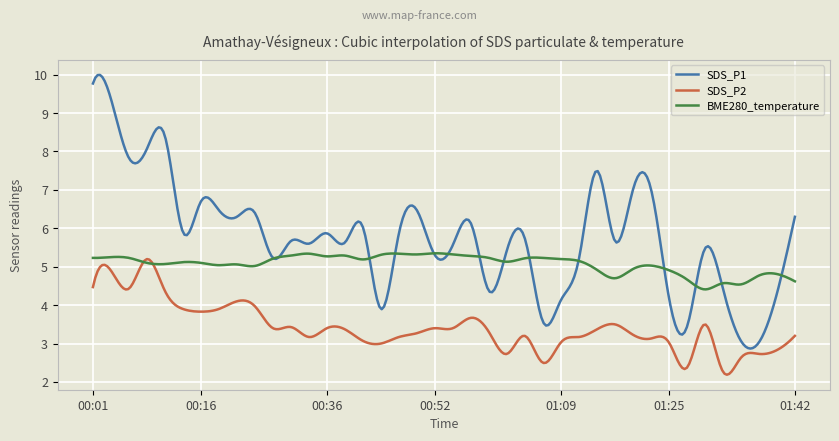

True or false: SDS_P2 and SDS_P1 intersect in this chart.

False